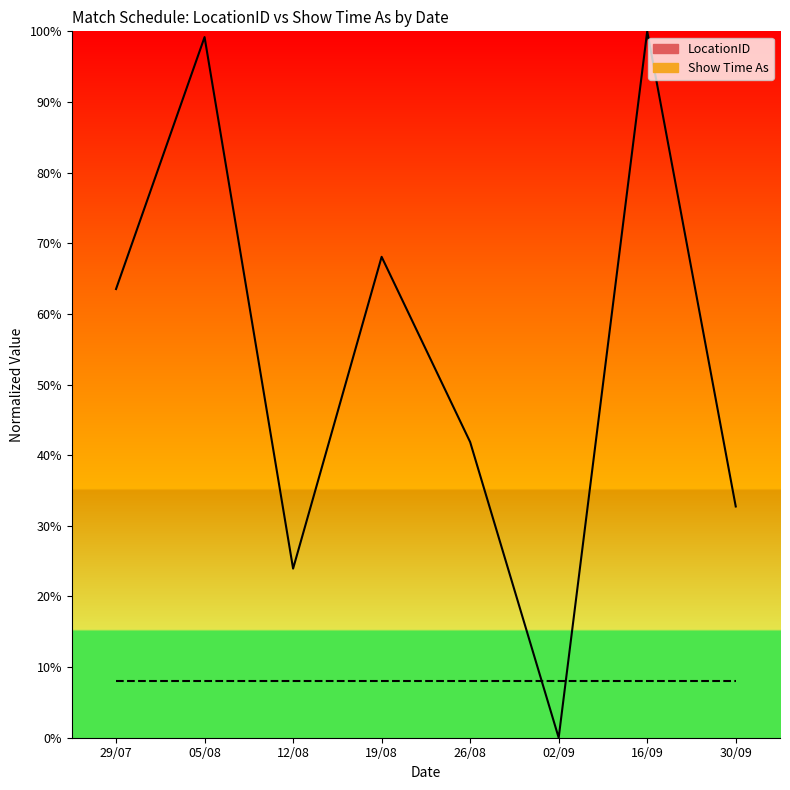

Does the chart have visible grid lines?

No